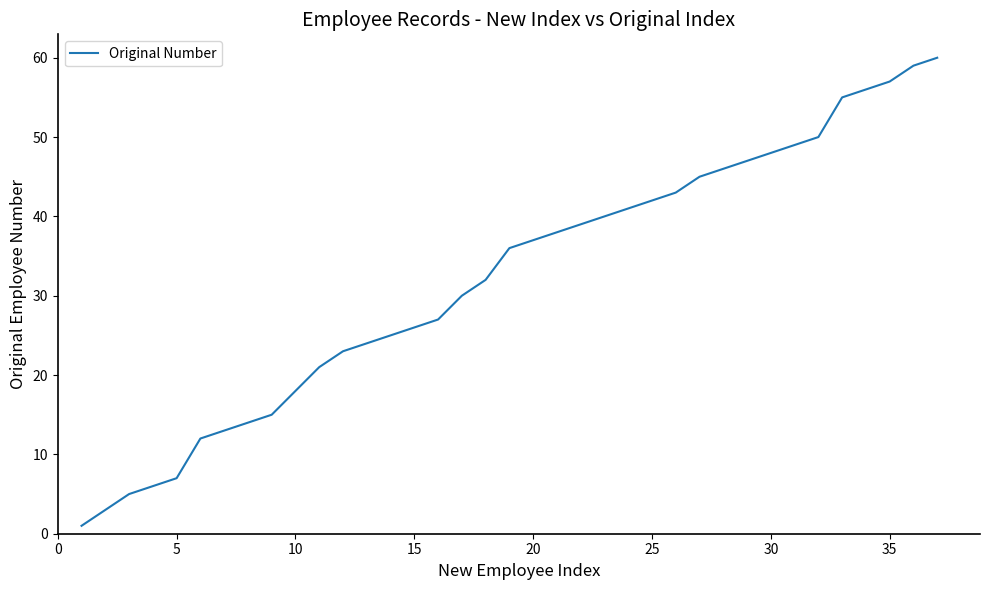

Reading right to left, list all the values displayed in this chart.

60	59	57	56	55	50	49	48	47	46	45	43	42	41	40	39	38	37	36	32	30	27	26	25	24	23	21	18	15	14	13	12	7	6	5	3	1